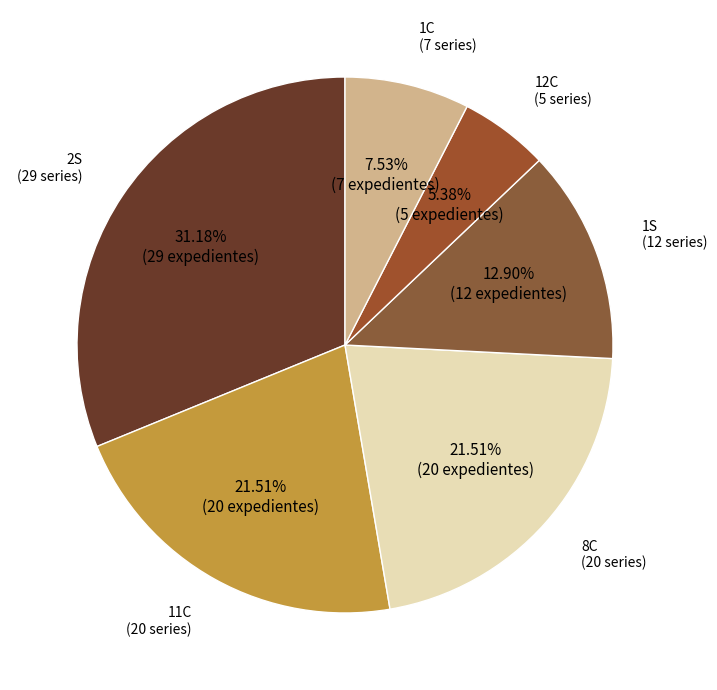

The 2S slice represents 25% of the pie. True or false?

False